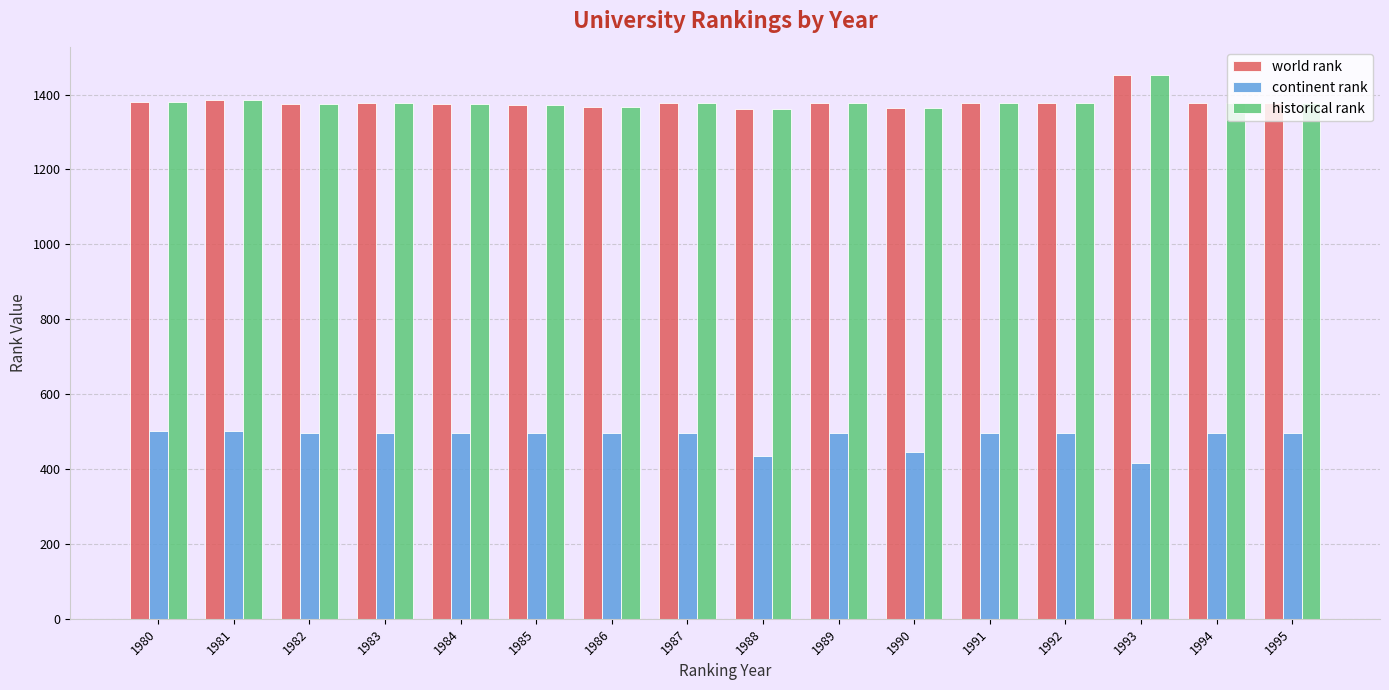

Which label corresponds to the largest value in the chart?

1993